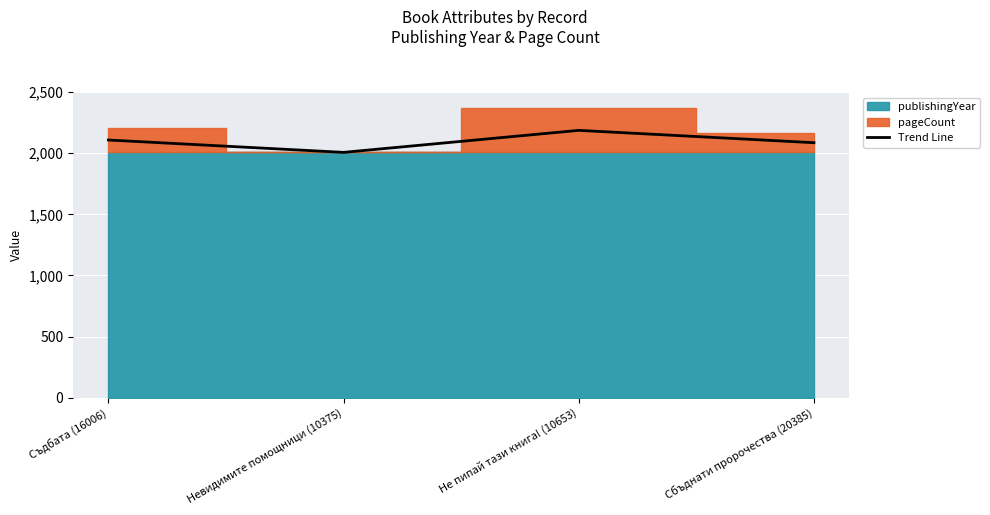

Reading left to right, extract all data points from this chart.

2108	2007	2187	2086